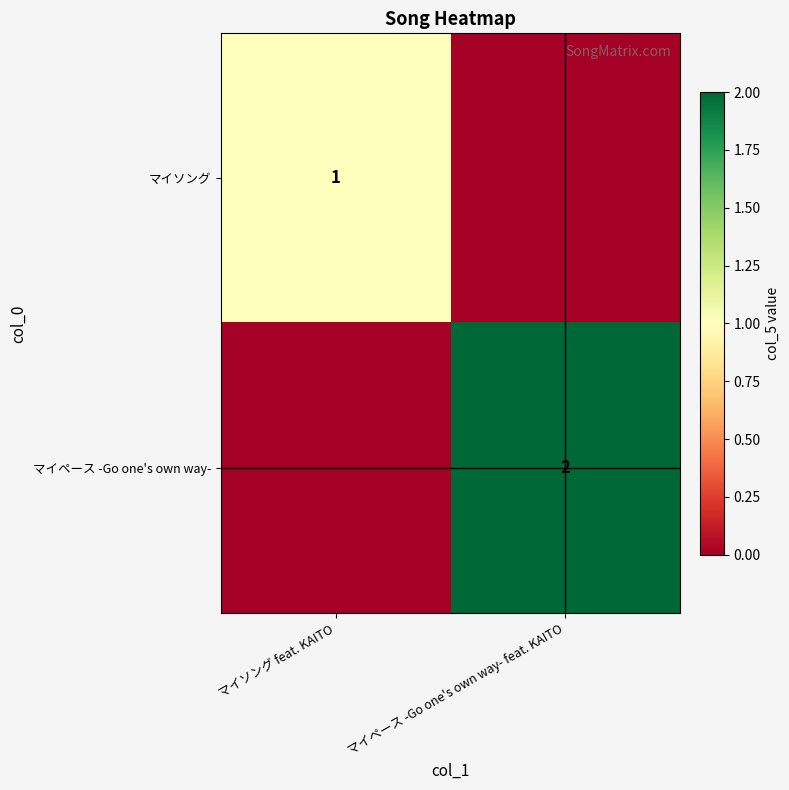

Is it true that マイソング equals 1 at マイソング feat. KAITO?

True